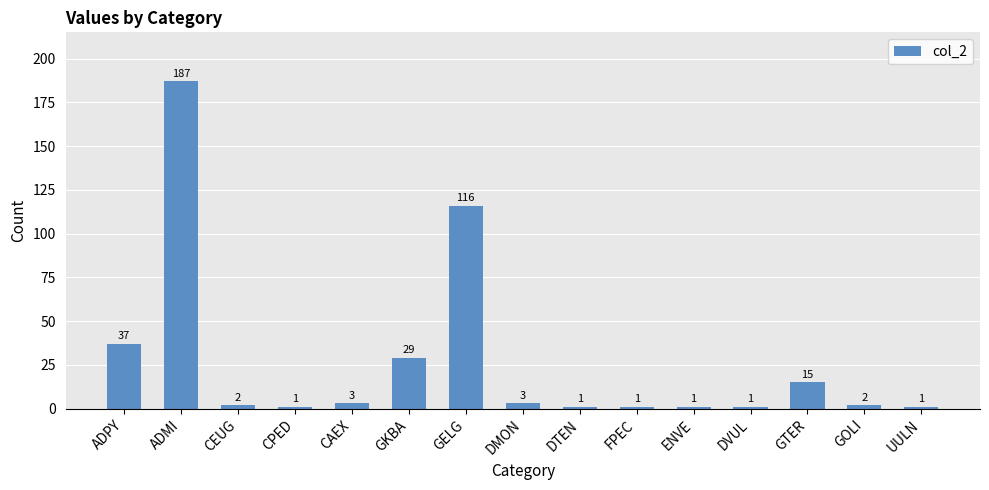

What is the value of the 6th bar from the left?

29